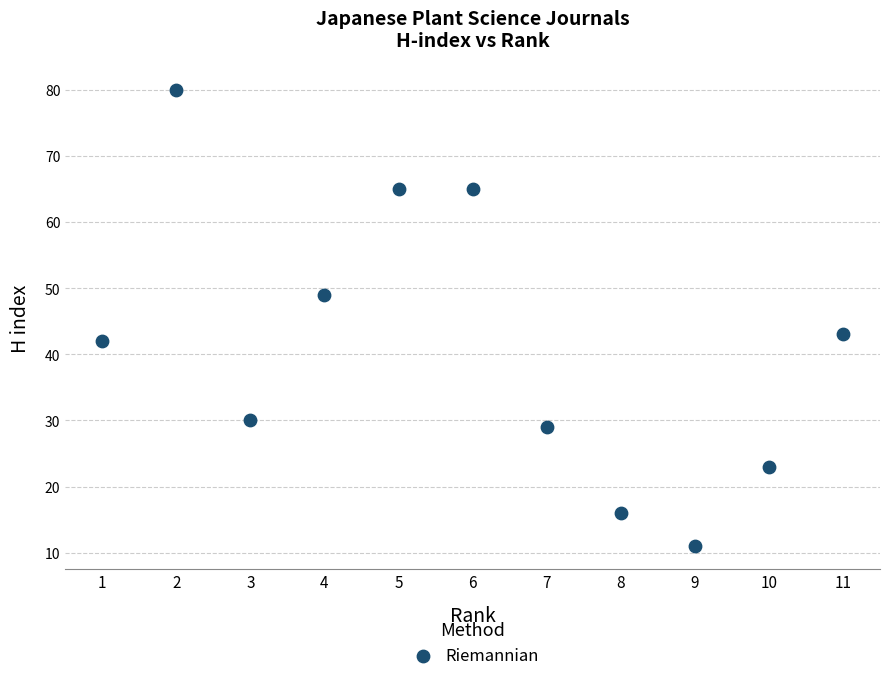

What is the average Y value?

41